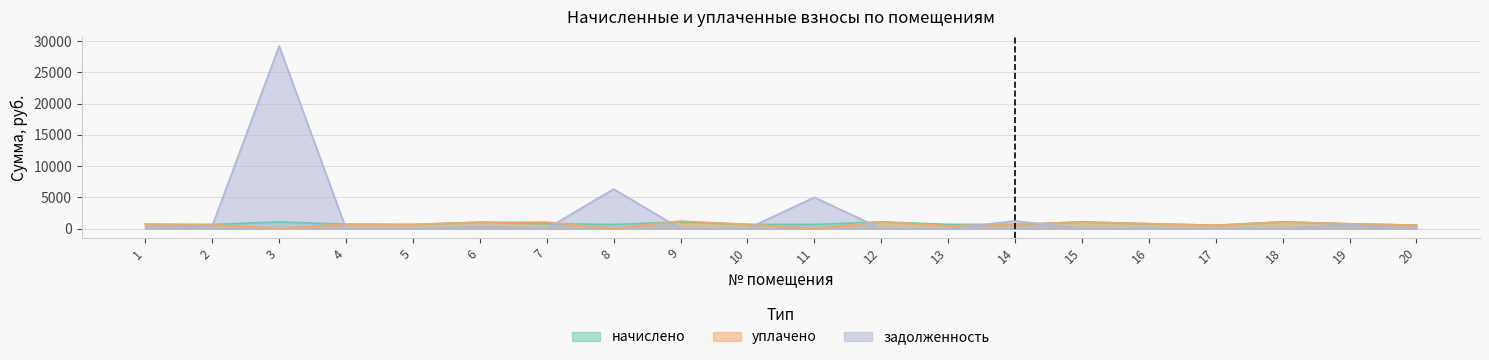

True or false: уплачено has more than 1 points higher than both neighbors.

True